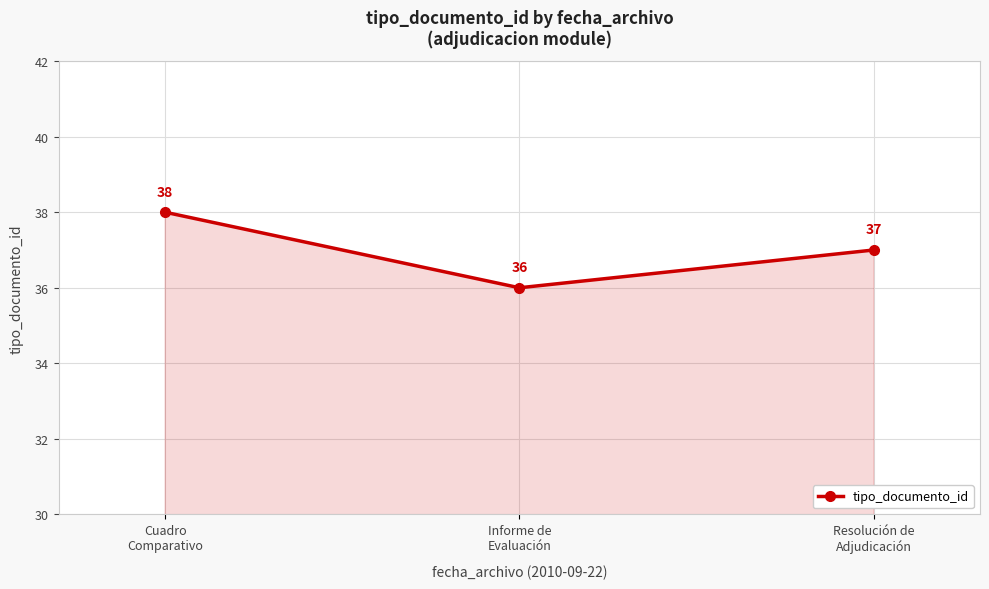

What is the difference between the second highest and minimum values?

1